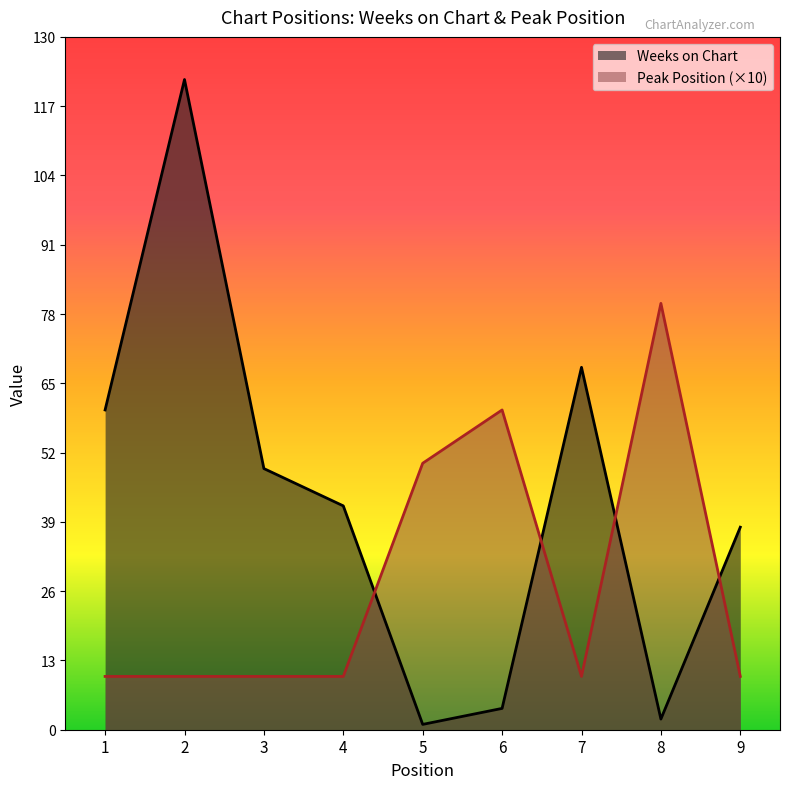

List the labels in order of Peak Position value, smallest first.

1, 2, 3, 4, 7, 9, 5, 6, 8